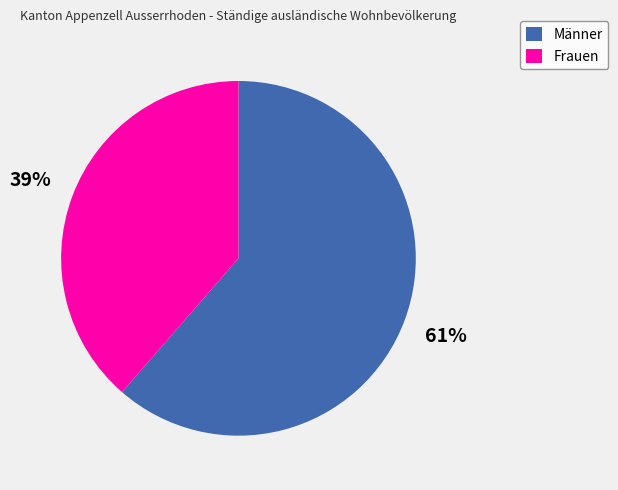

To the nearest percent, what is the average slice percentage?

50%